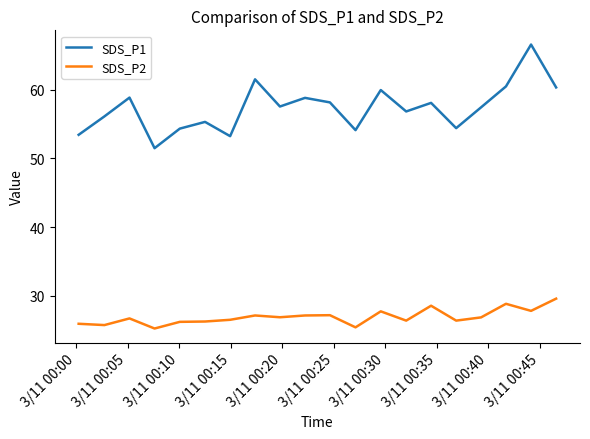

What is the greatest value displayed?

66.6